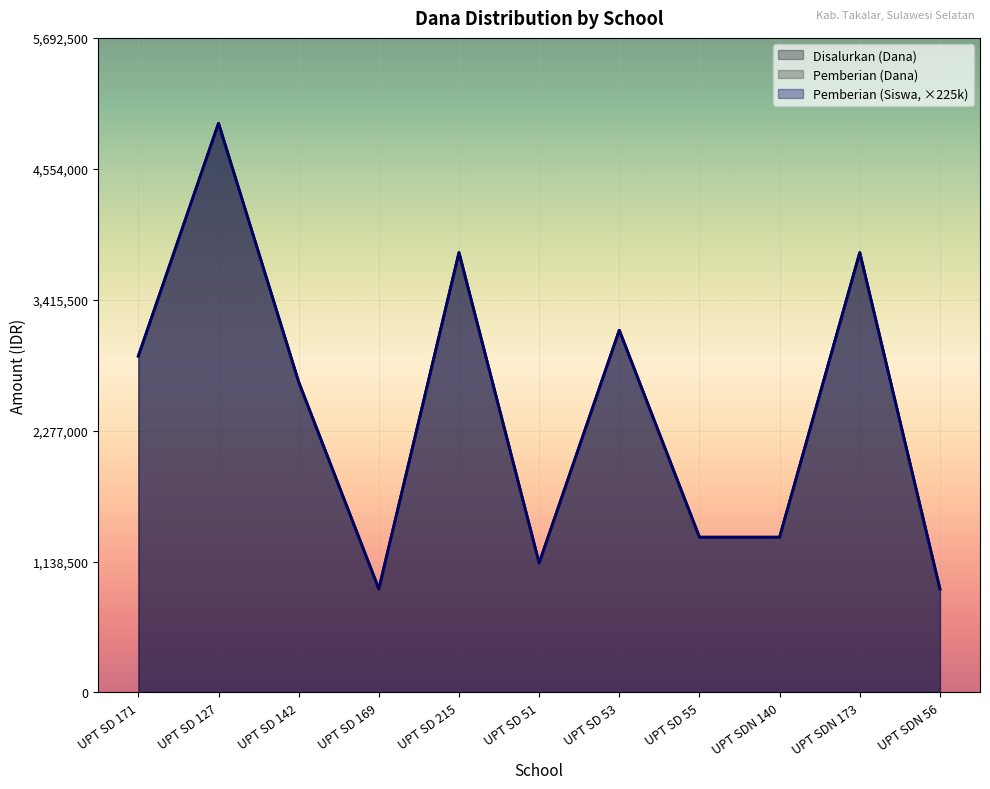

The value of Disalurkan (Dana) at UPT SDN 140 is 629938. True or false?

False